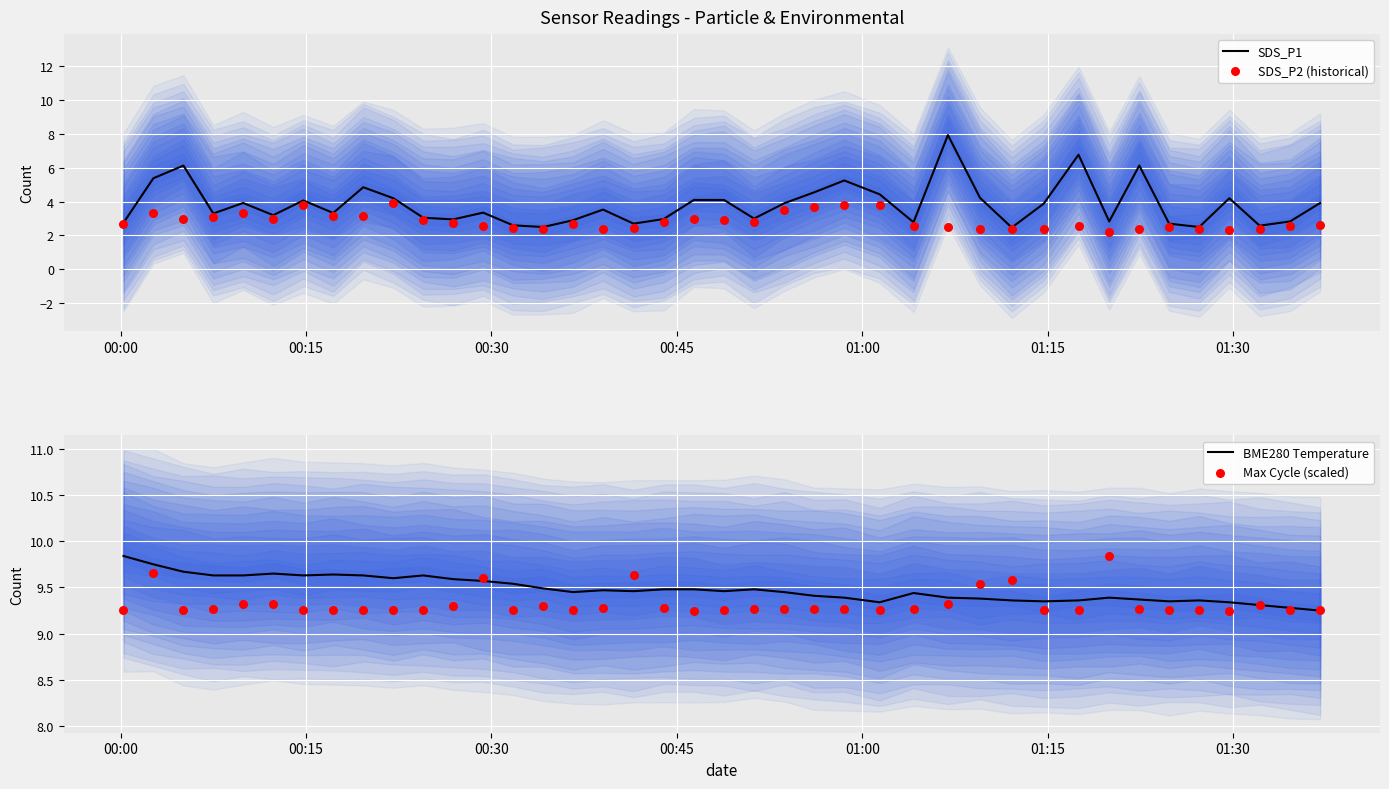

At how many categories does at least one series exceed 5?

40